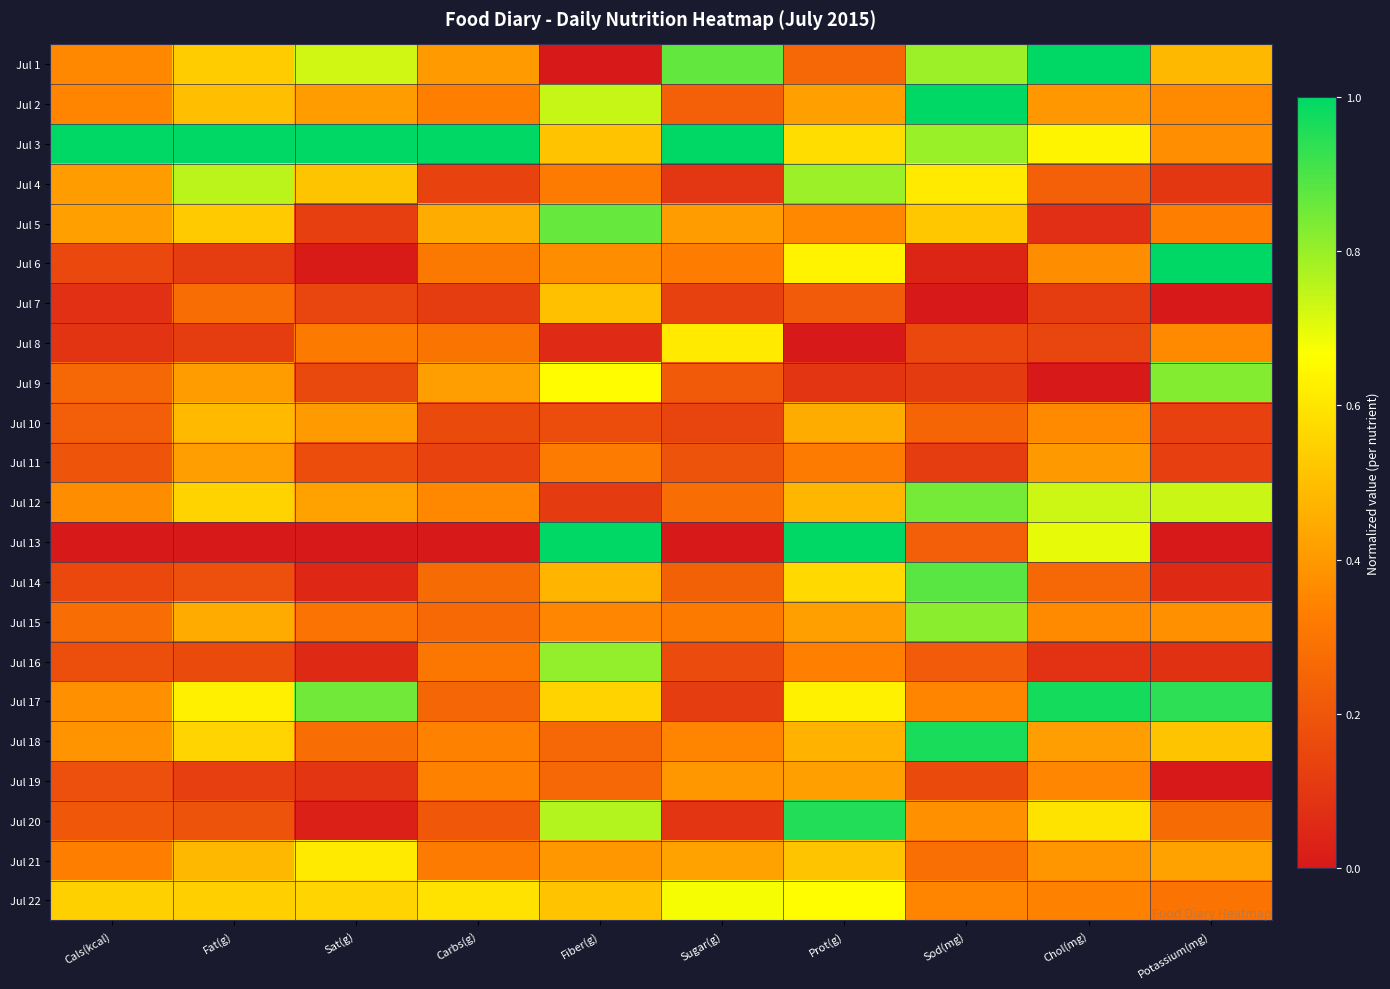

List the series in order of their peak value, lowest first.

Jul 11, Jul 19, Jul 10, Jul 7, Jul 8, Jul 21, Jul 22, Jul 4, Jul 16, Jul 15, Jul 9, Jul 12, Jul 5, Jul 14, Jul 20, Jul 18, Jul 17, Jul 1, Jul 2, Jul 3, Jul 6, Jul 13